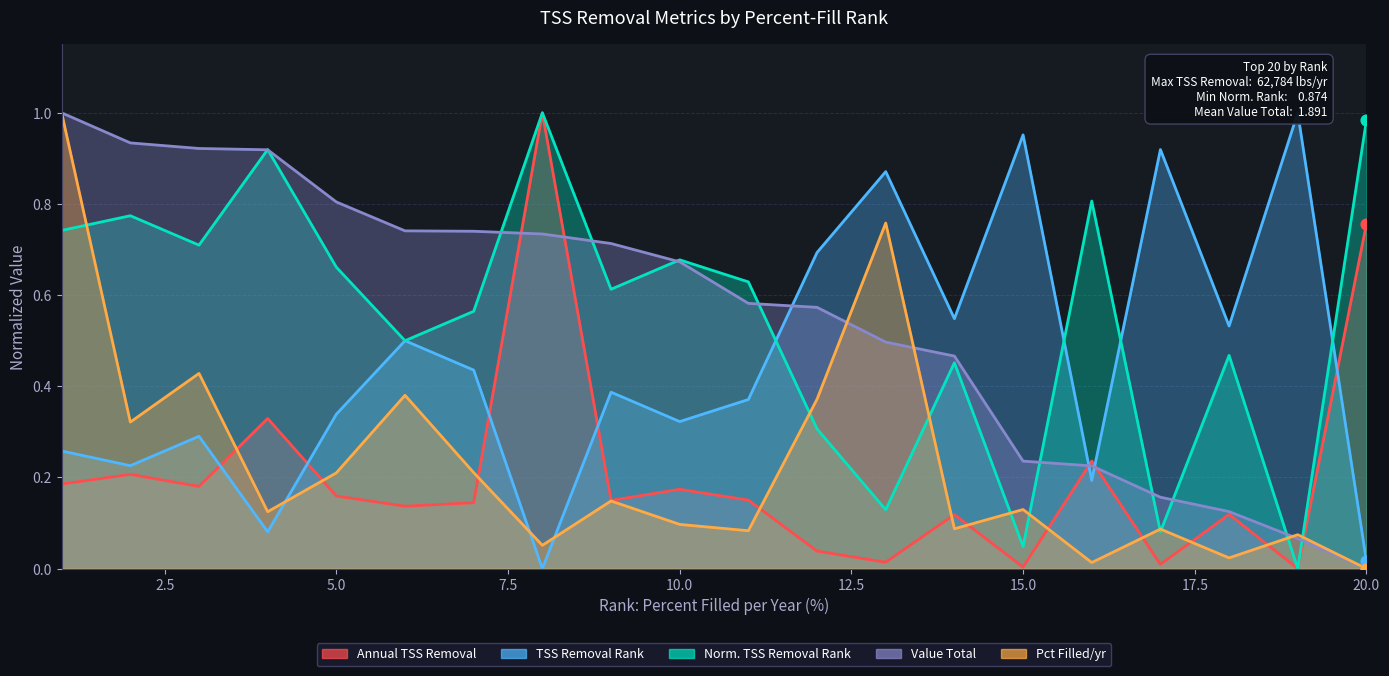

What is the total value across all series at 8?

2.8